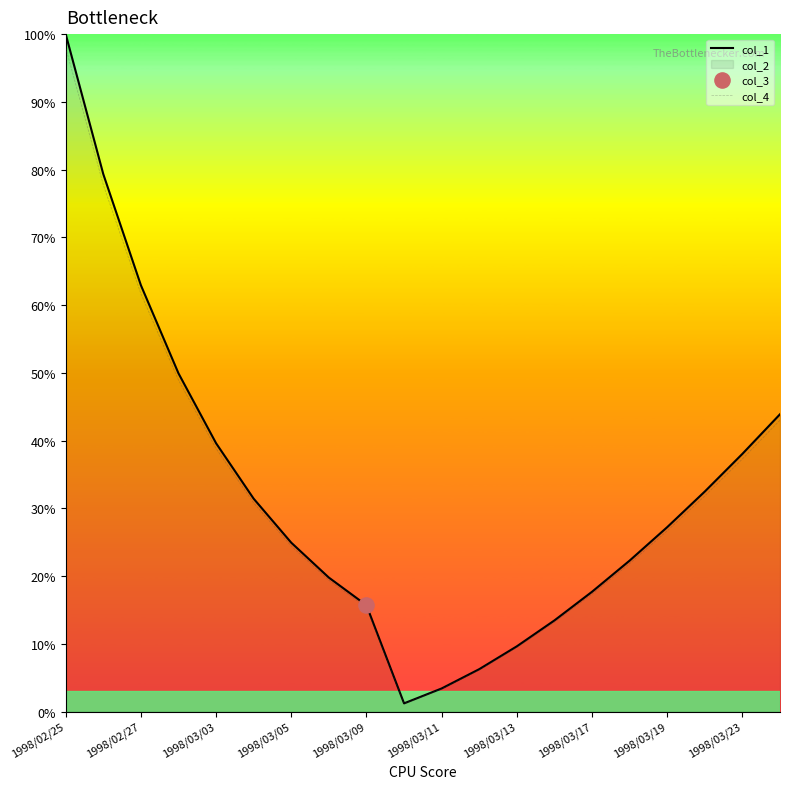

Is the value of col_1 at 1998/02/25 greater than the value of col_4 at 1998/03/09?

Yes